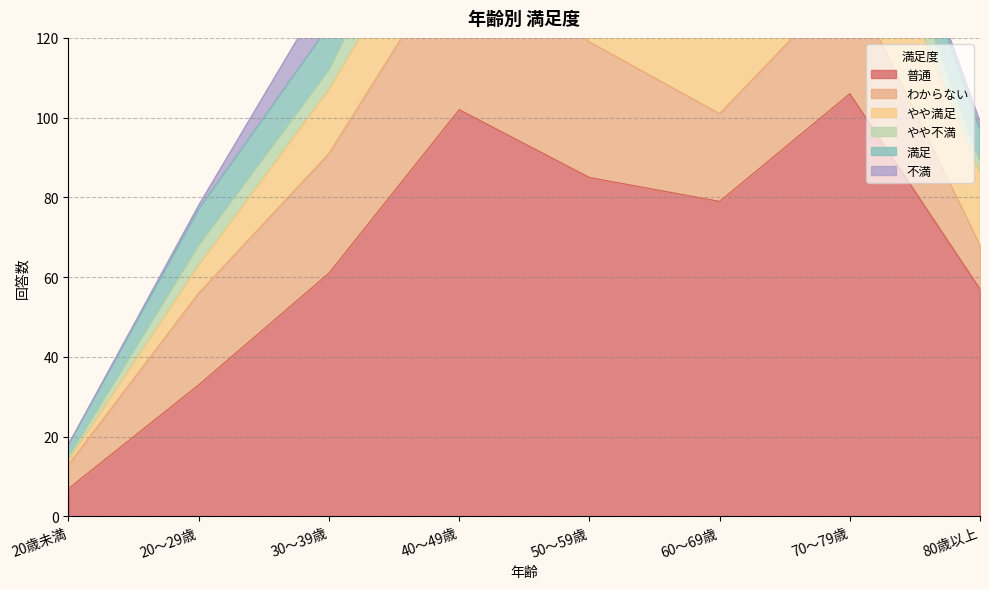

Where does the 不満 series first go above 3?

30～39歳